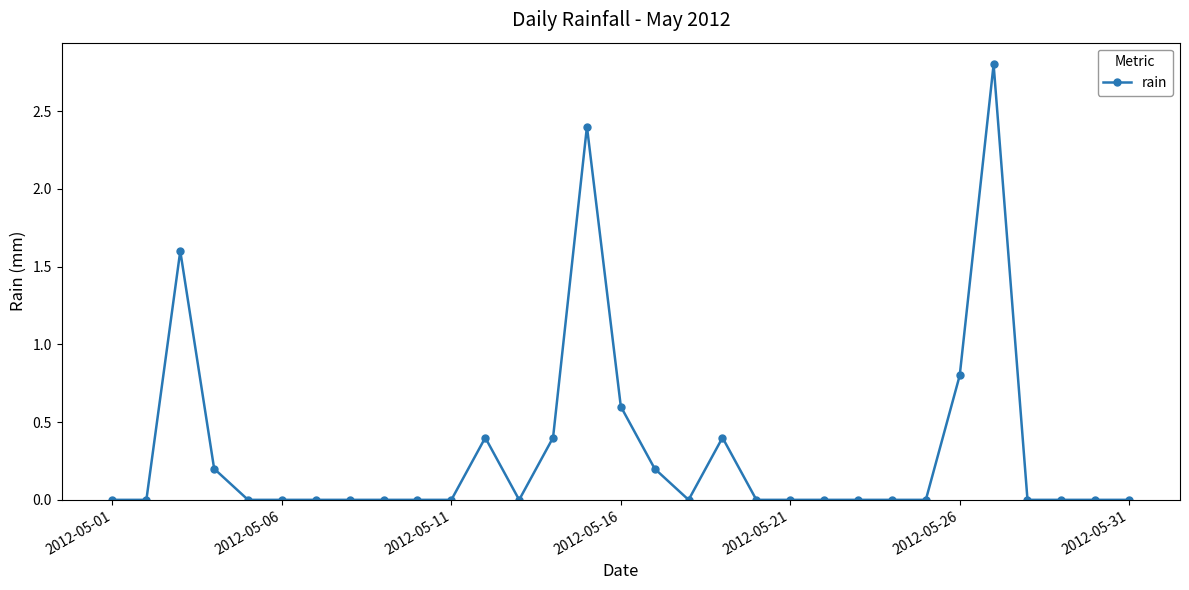

What is the value of the 27th point from the left?

2.8